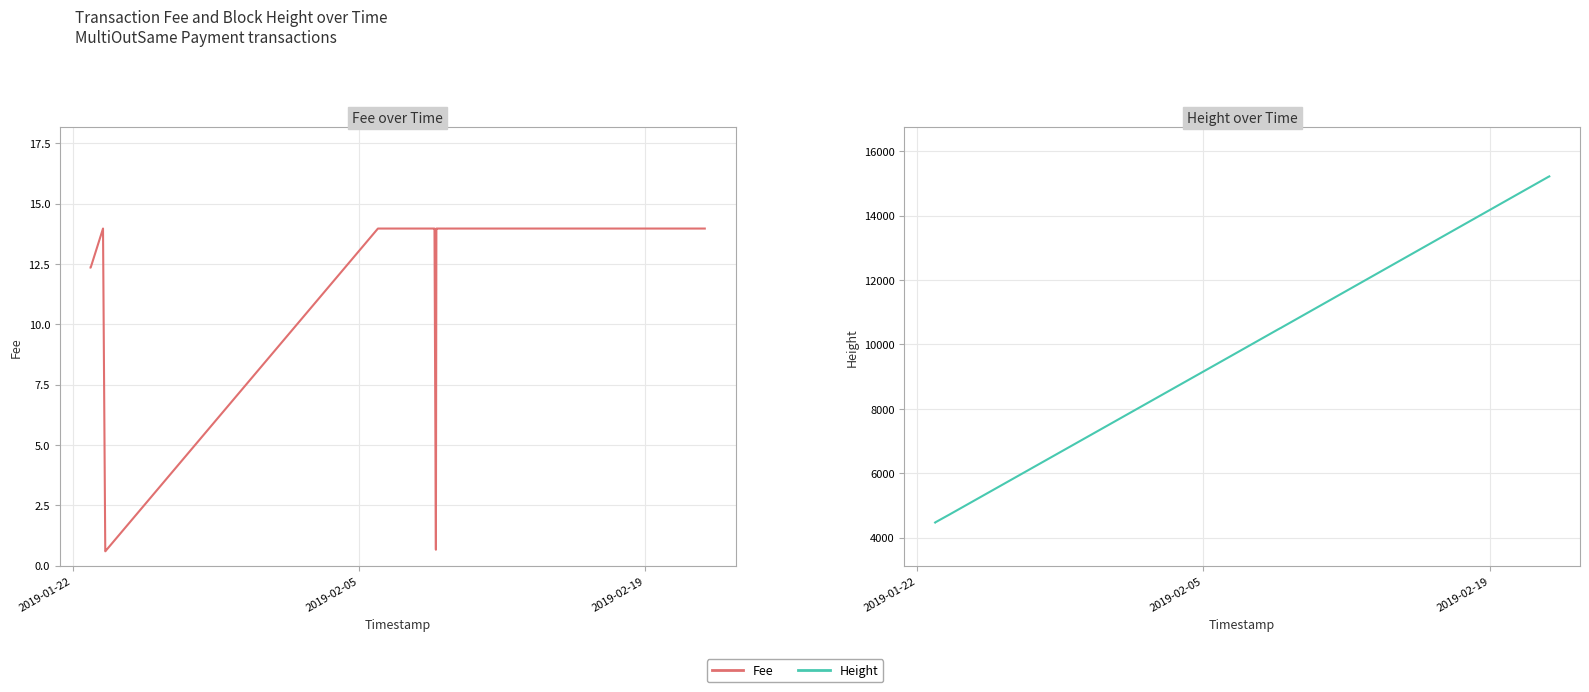

Reading right to left, extract all data points from this chart.

Fee: 14.0	14.0	14.0	14.0	14.0	14.0	14.0	14.0	14.0	14.0	14.0	14.0	14.0	14.0	0.7	14.0	14.0	14.0	14.0	14.0	0.6	0.6	0.6	0.6	0.6	0.6	14.0	12.3	12.3
Height: 15222.0	15222.0	15222.0	15222.0	15222.0	15222.0	15222.0	15211.0	15211.0	15211.0	10533.0	10515.0	10514.0	10514.0	10509.0	10484.0	10483.0	10482.0	10482.0	9493.0	4723.0	4723.0	4723.0	4723.0	4722.0	4722.0	4684.0	4472.0	4469.0